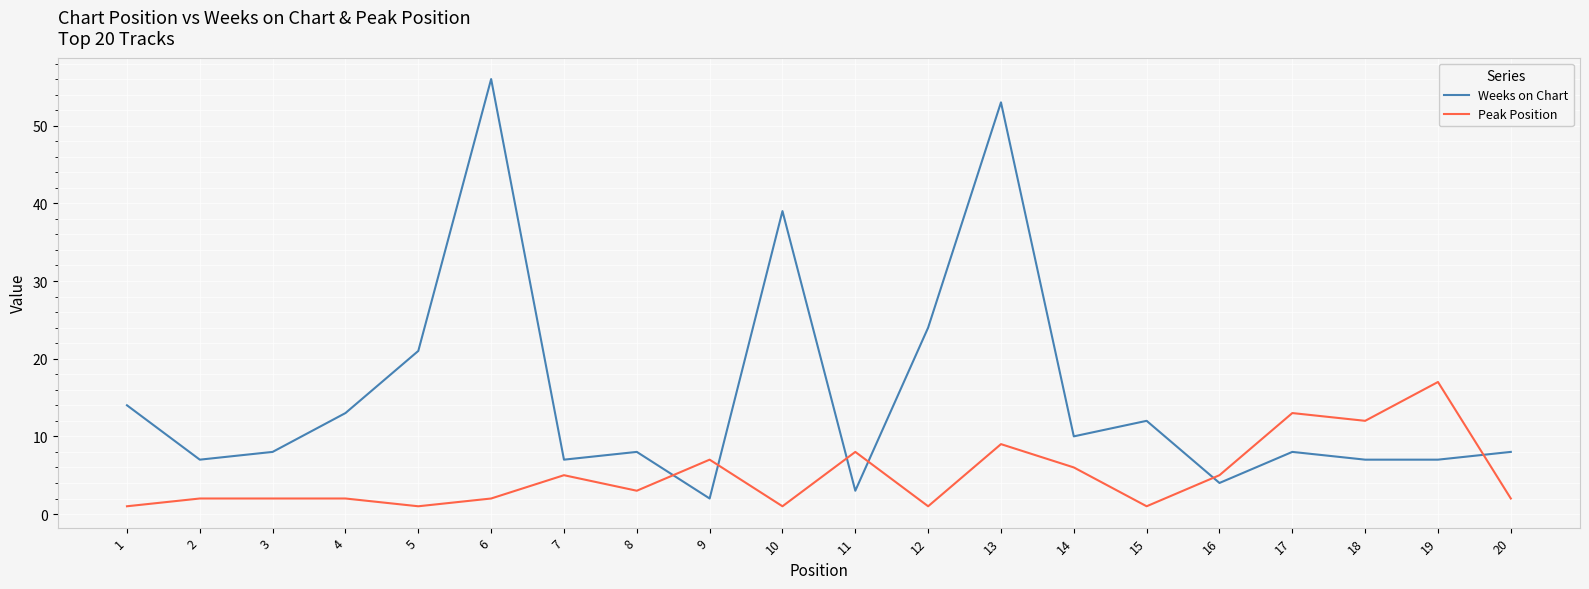

Is it true that Weeks on Chart equals 39 at 10?

True